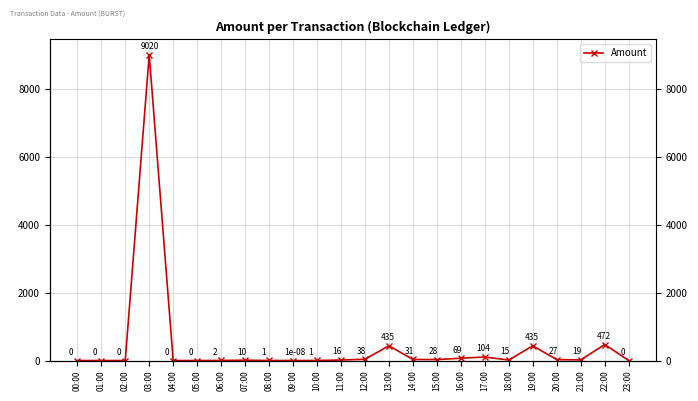

Read the value at 12:00.

37.9